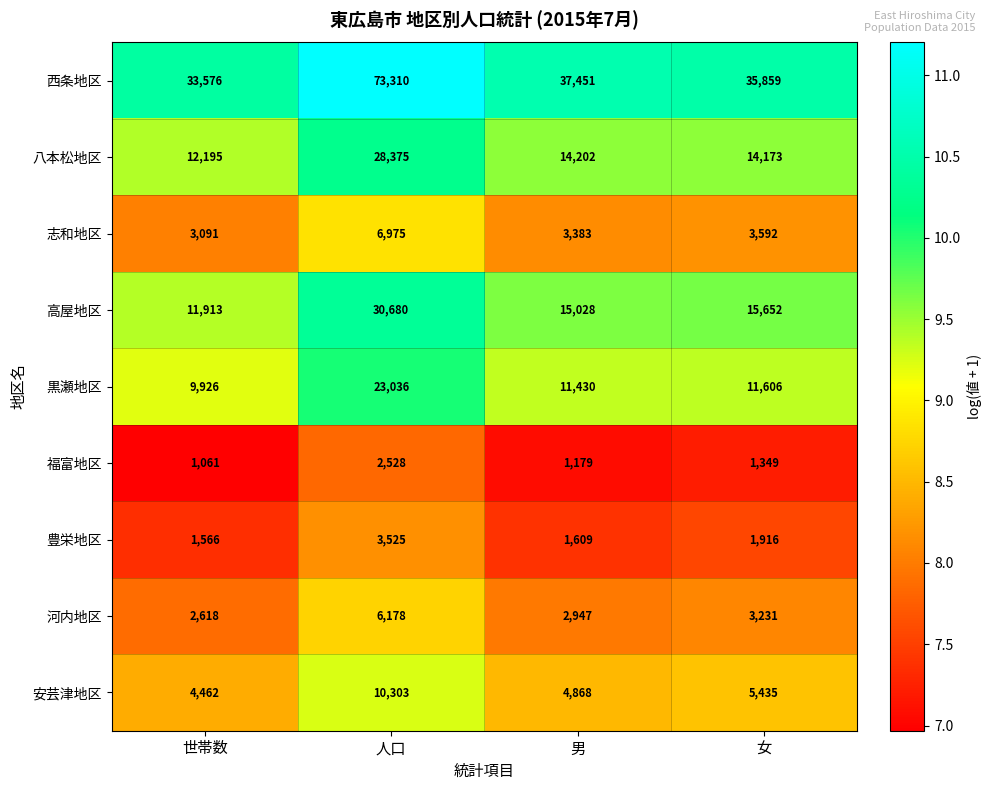

What is the highest value of the 豊栄地区 series?

3525